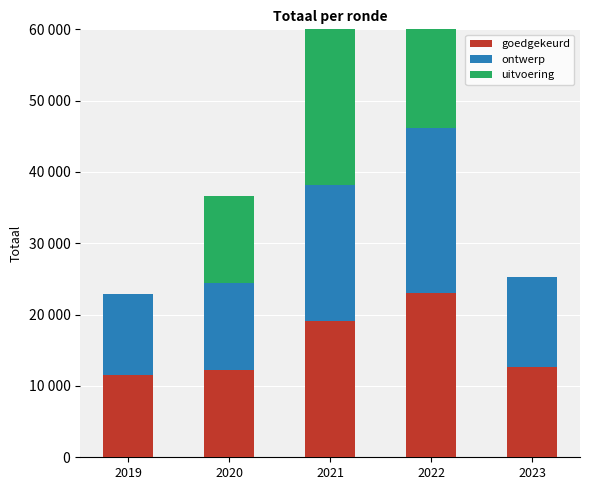

What is the difference between the goedgekeurd values at 2023 and 2019?

1183